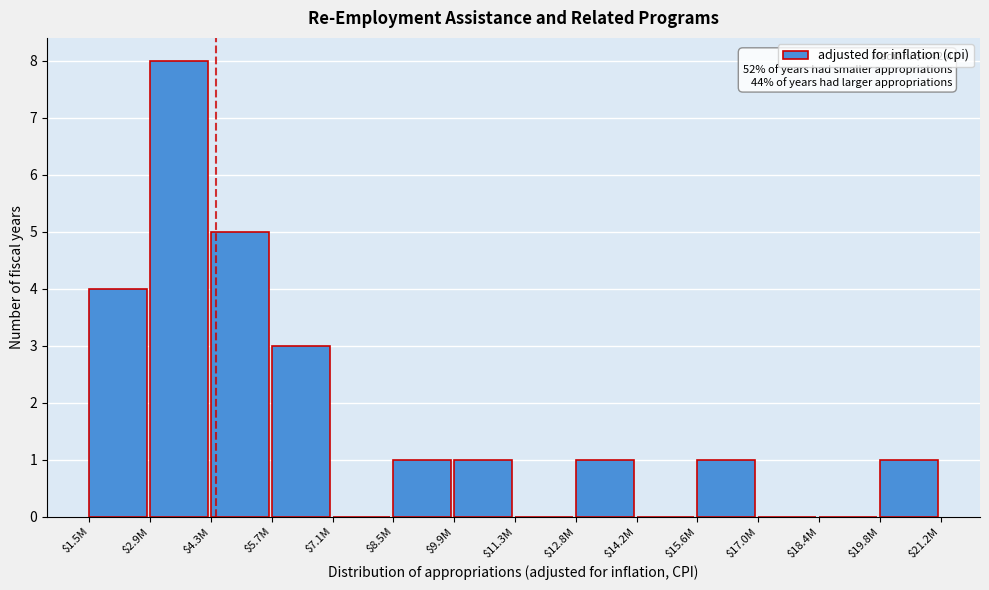

What is the maximum value shown in the chart?

8